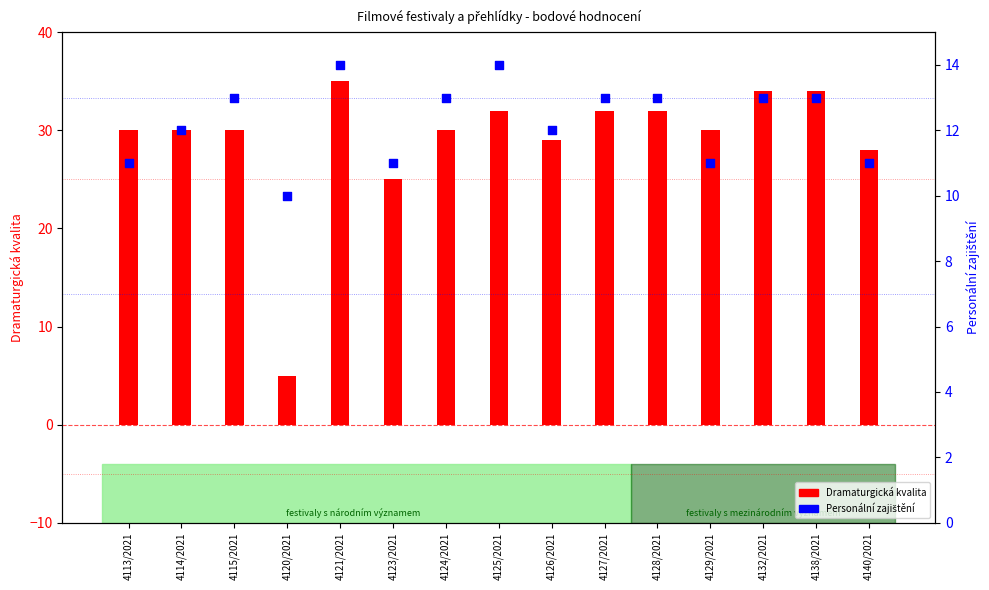

Which series has the largest total across all categories?

Dramaturgická kvalita